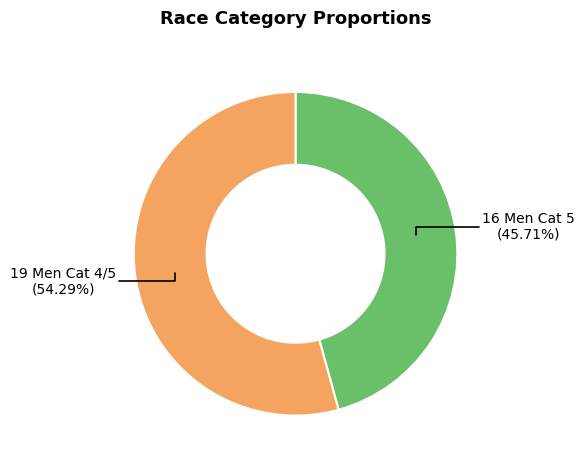

To the nearest percent, what is the difference between the largest and smallest slice percentages?

9%